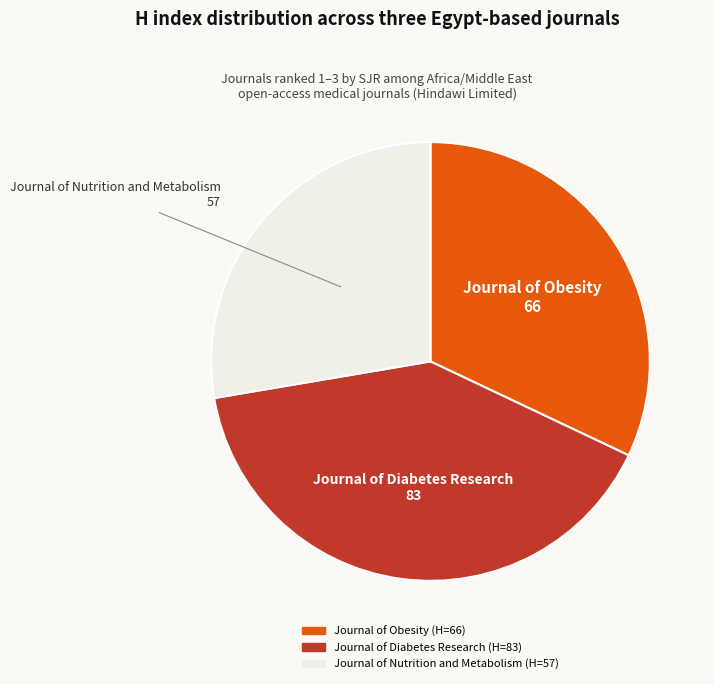

Which category has the smallest portion of the pie?

Journal of Nutrition and Metabolism